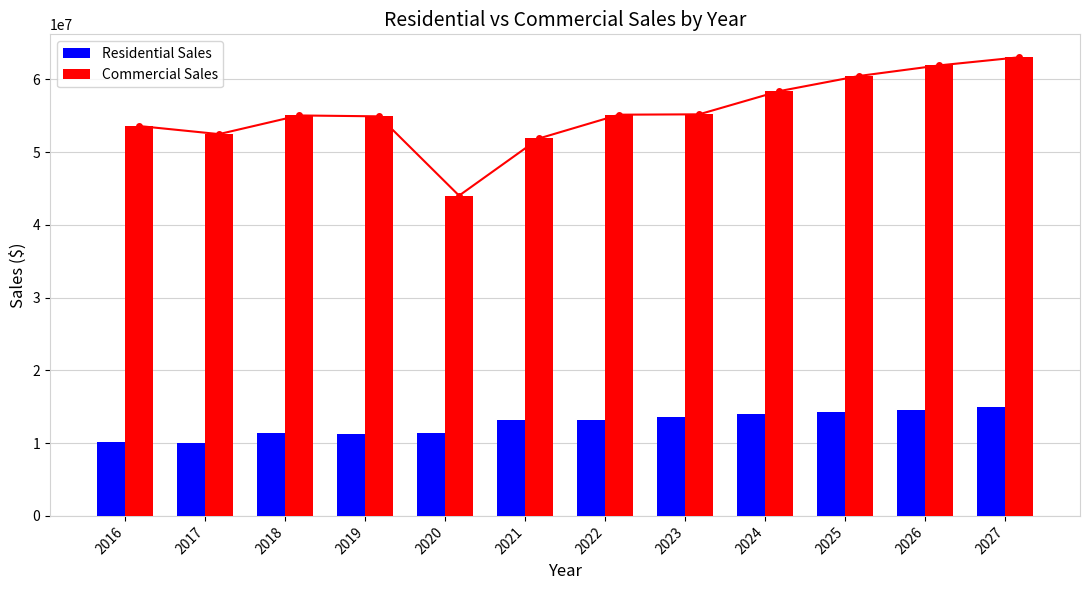

What value does the Residential Sales series have at 2019?

11250209.2